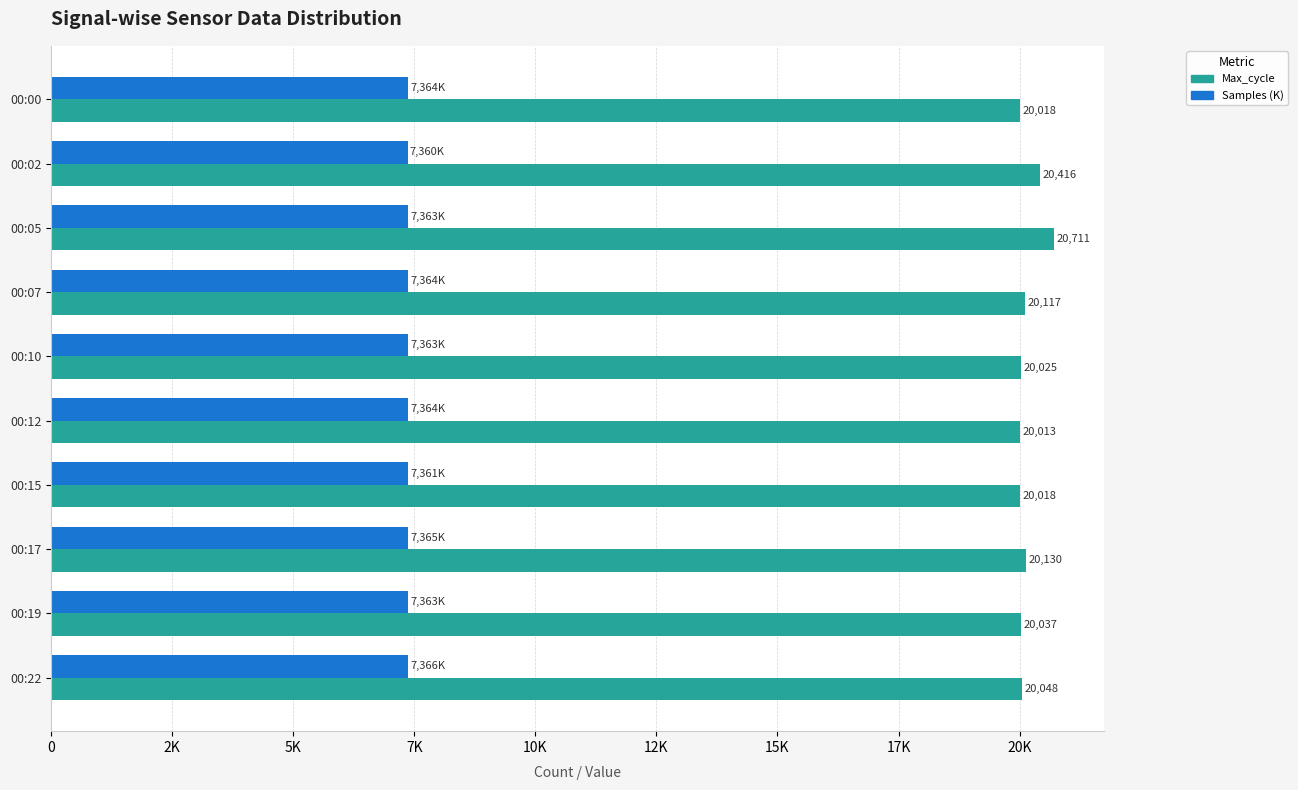

At which category is the sum across all series the highest?

00:05